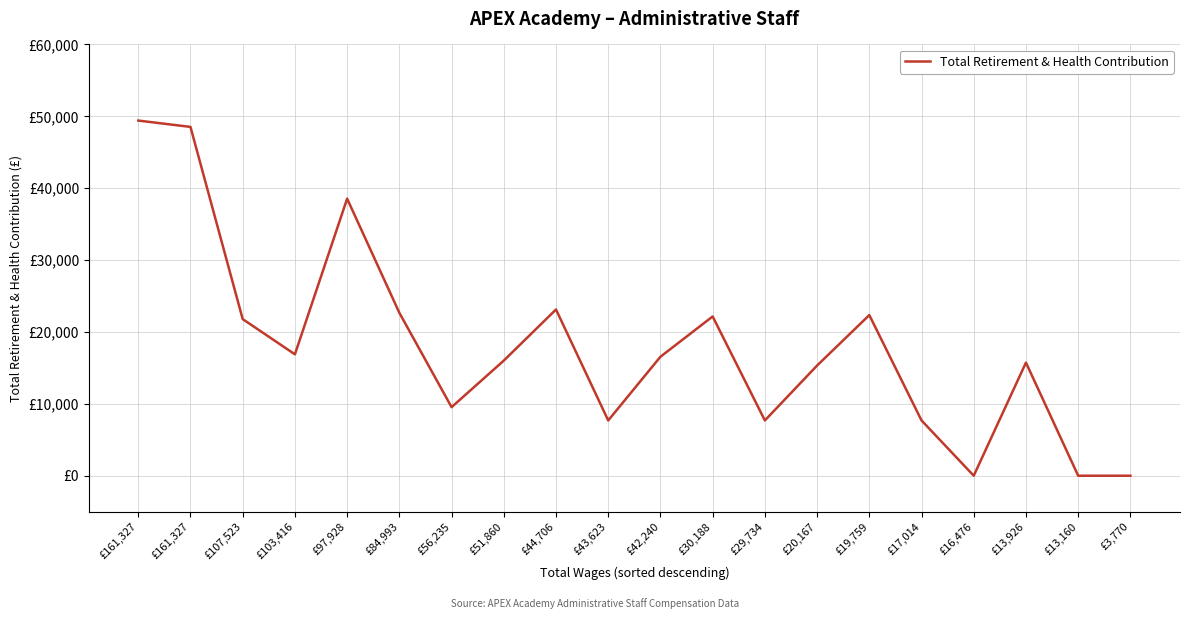

List the labels in order of value, smallest first.

£16,476, £13,160, £3,770, £43,623, £29,734, £17,014, £56,235, £20,167, £13,926, £51,860, £42,240, £103,416, £107,523, £30,188, £19,759, £84,993, £44,706, £97,928, £161,327, £161,327